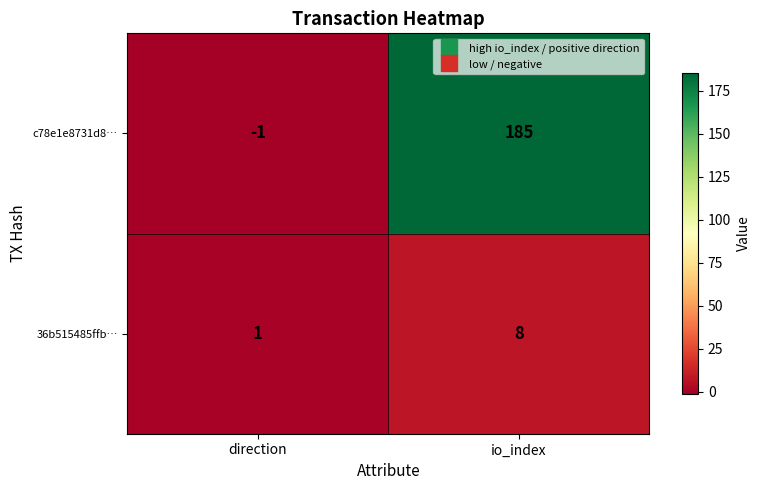

The value of 36b515485ffb… at io_index is 8. True or false?

True